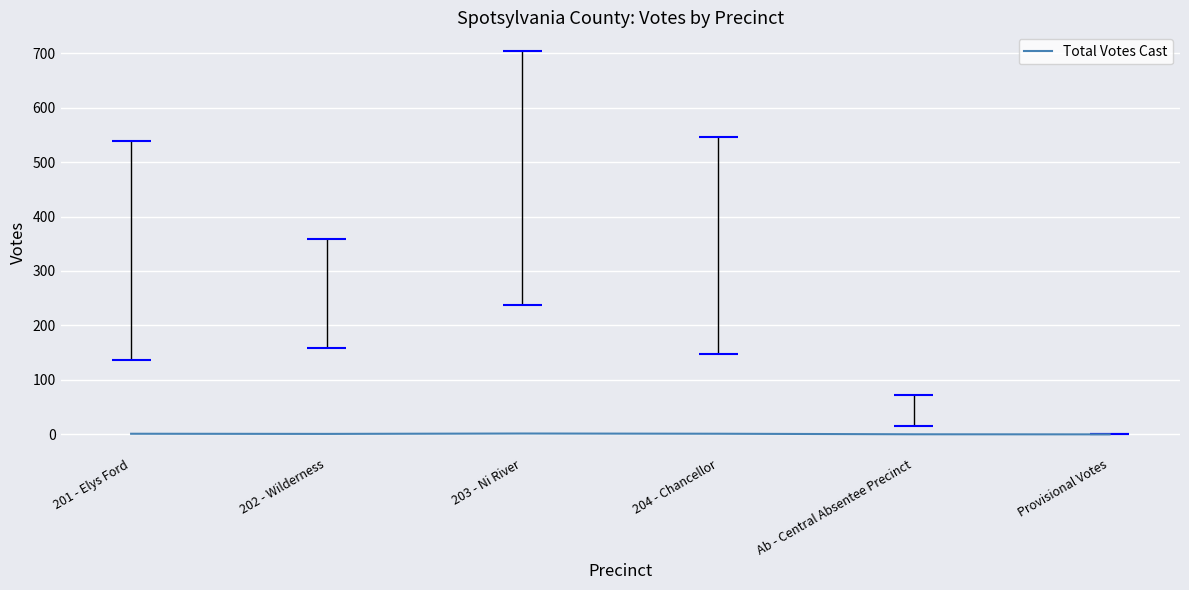

Rank the categories by value from lowest to highest.

Provisional Votes, Ab - Central Absentee Precinct, 202 - Wilderness, 201 - Elys Ford, 204 - Chancellor, 203 - Ni River